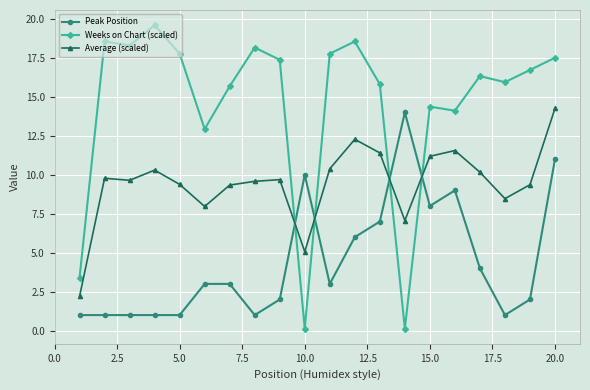

Which series has the largest range (max minus min)?

Weeks on Chart (scaled)